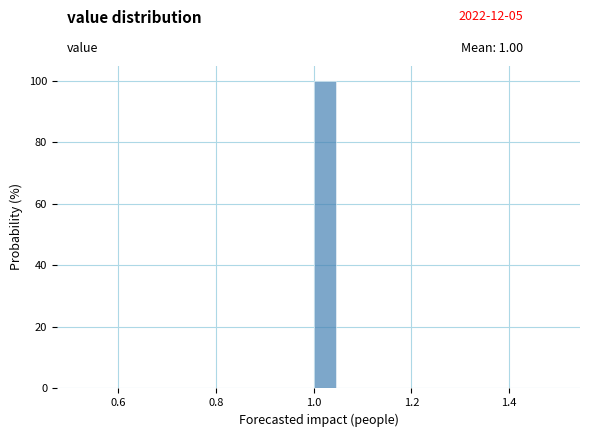

Around what value on the x-axis is the tallest bar? Give the approximate position of its centre, as read against the axis.

1.02